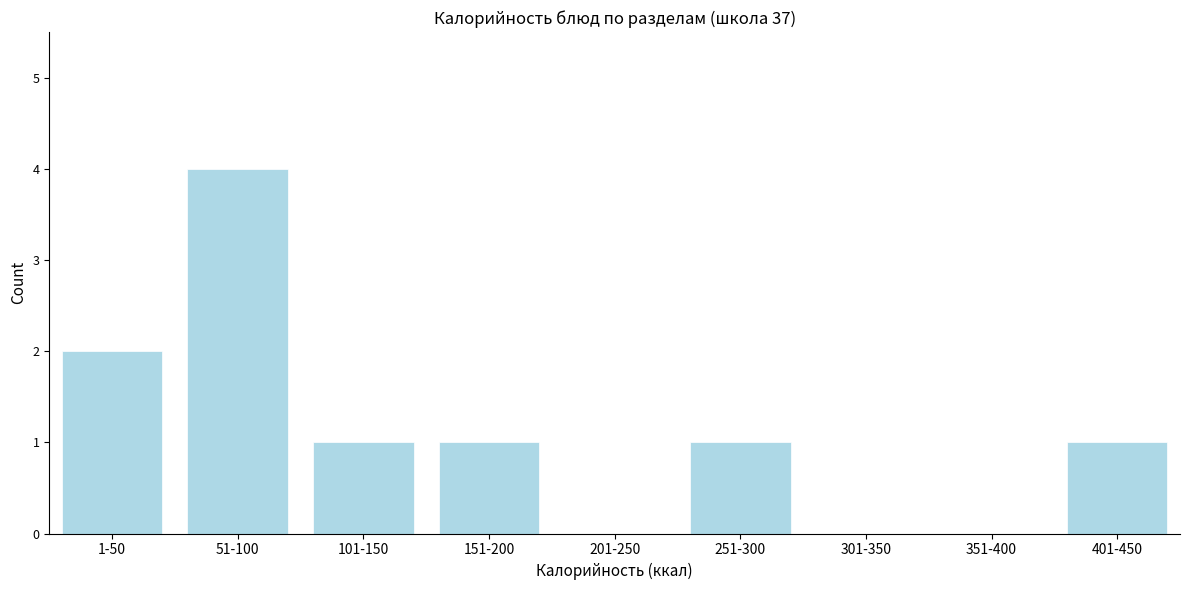

Reading left to right, transcribe all the data shown in this chart.

1-50=2	51-100=4	101-150=1	151-200=1	201-250=0	251-300=1	301-350=0	351-400=0	401-450=1